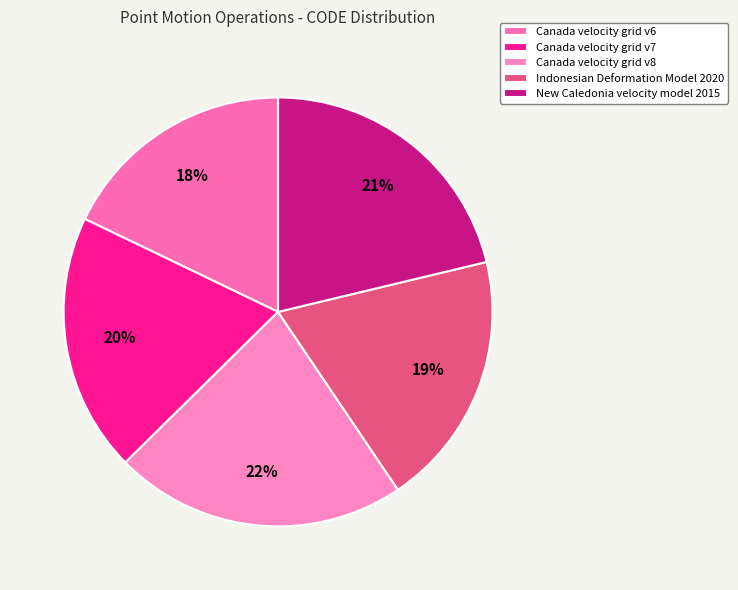

How many slices are in this pie chart?

5